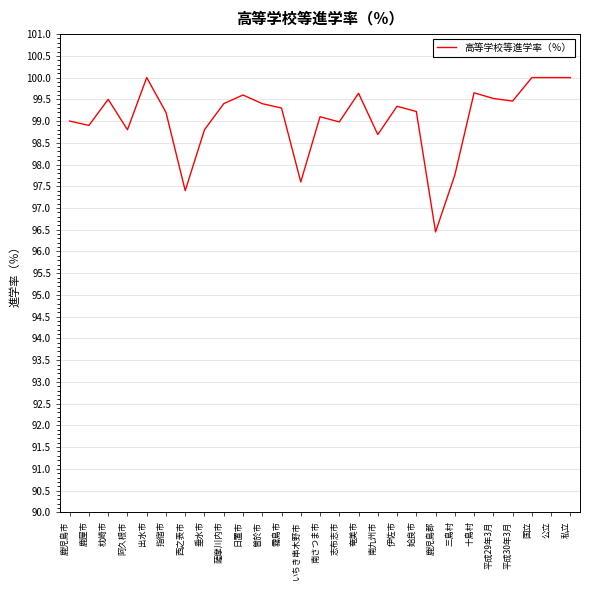

What is the change in value from 出水市 to 薩摩川内市?

-0.6